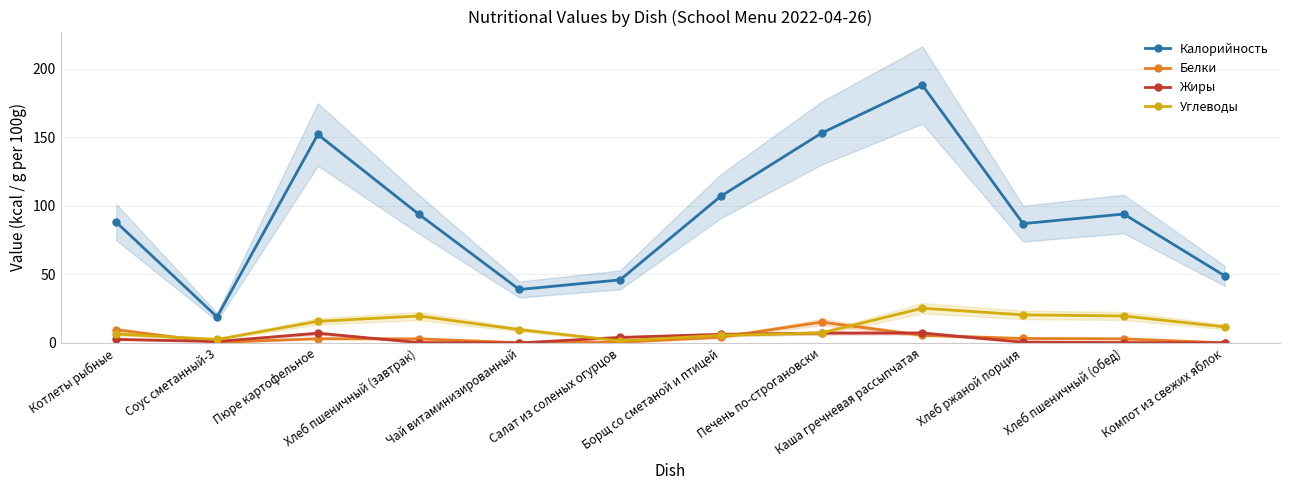

What is the lowest value of the Калорийность series?

19.0